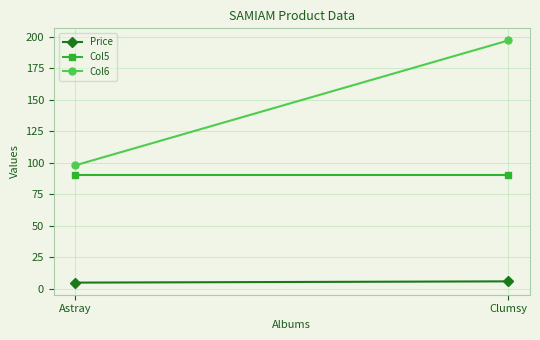

What position from the right is Clumsy?

1